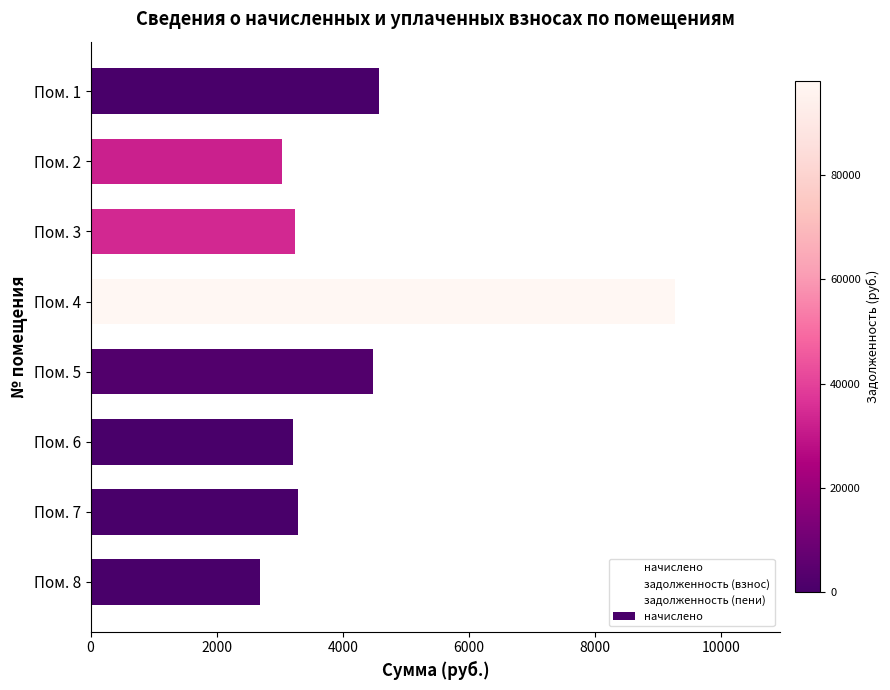

What is the greatest value displayed?

9265.3